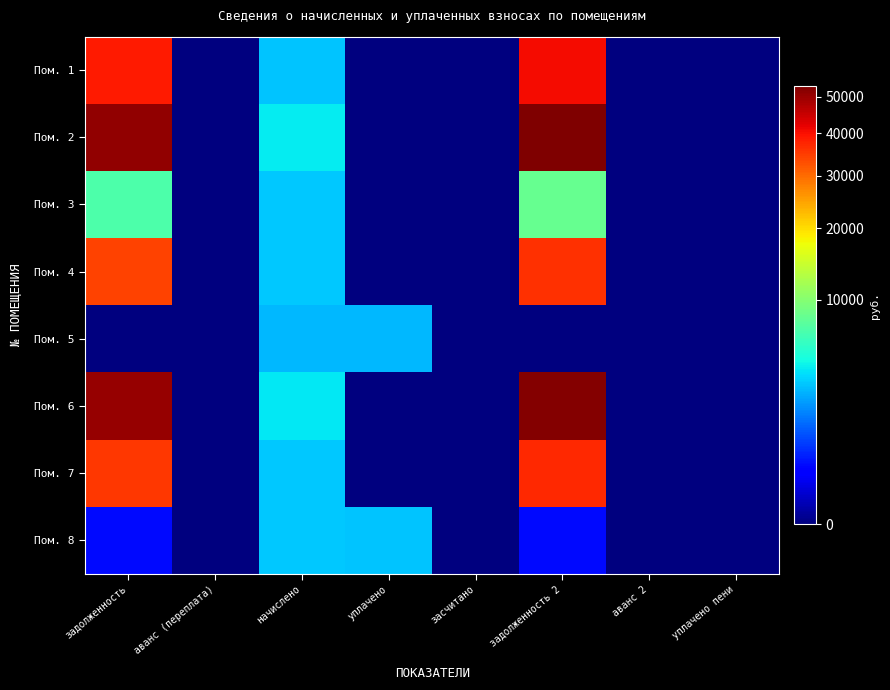

Reading right to left, list all the values displayed in this chart.

Пом. 1: уплачено пени=0.0	аванс 2=0.0	задолженность 2=40630.0	засчитано=0.0	уплачено=0.0	начислено=3072.4	аванс (переплата)=0.0	задолженность=38803.0
Пом. 2: уплачено пени=0.0	аванс 2=0.0	задолженность 2=53254.4	засчитано=0.0	уплачено=0.0	начислено=4027.1	аванс (переплата)=0.0	задолженность=50859.7
Пом. 3: уплачено пени=0.0	аванс 2=0.0	задолженность 2=8184.1	засчитано=0.0	уплачено=0.0	начислено=3126.2	аванс (переплата)=0.0	задолженность=6961.8
Пом. 4: уплачено пени=0.0	аванс 2=0.0	задолженность 2=36177.9	засчитано=0.0	уплачено=0.0	начислено=3126.2	аванс (переплата)=0.0	задолженность=34318.8
Пом. 5: уплачено пени=0.0	аванс 2=0.0	задолженность 2=0.0	засчитано=0.0	уплачено=2749.0	начислено=2749.0	аванс (переплата)=0.0	задолженность=0.0
Пом. 6: уплачено пени=0.0	аванс 2=0.0	задолженность 2=52631.3	засчитано=0.0	уплачено=0.0	начислено=3980.0	аванс (переплата)=0.0	задолженность=50264.6
Пом. 7: уплачено пени=0.0	аванс 2=0.0	задолженность 2=37257.9	засчитано=0.0	уплачено=0.0	начислено=3153.1	аванс (переплата)=0.0	задолженность=35456.5
Пом. 8: уплачено пени=0.0	аванс 2=0.0	задолженность 2=348.1	засчитано=0.0	уплачено=3074.2	начислено=3132.9	аванс (переплата)=0.0	задолженность=348.1